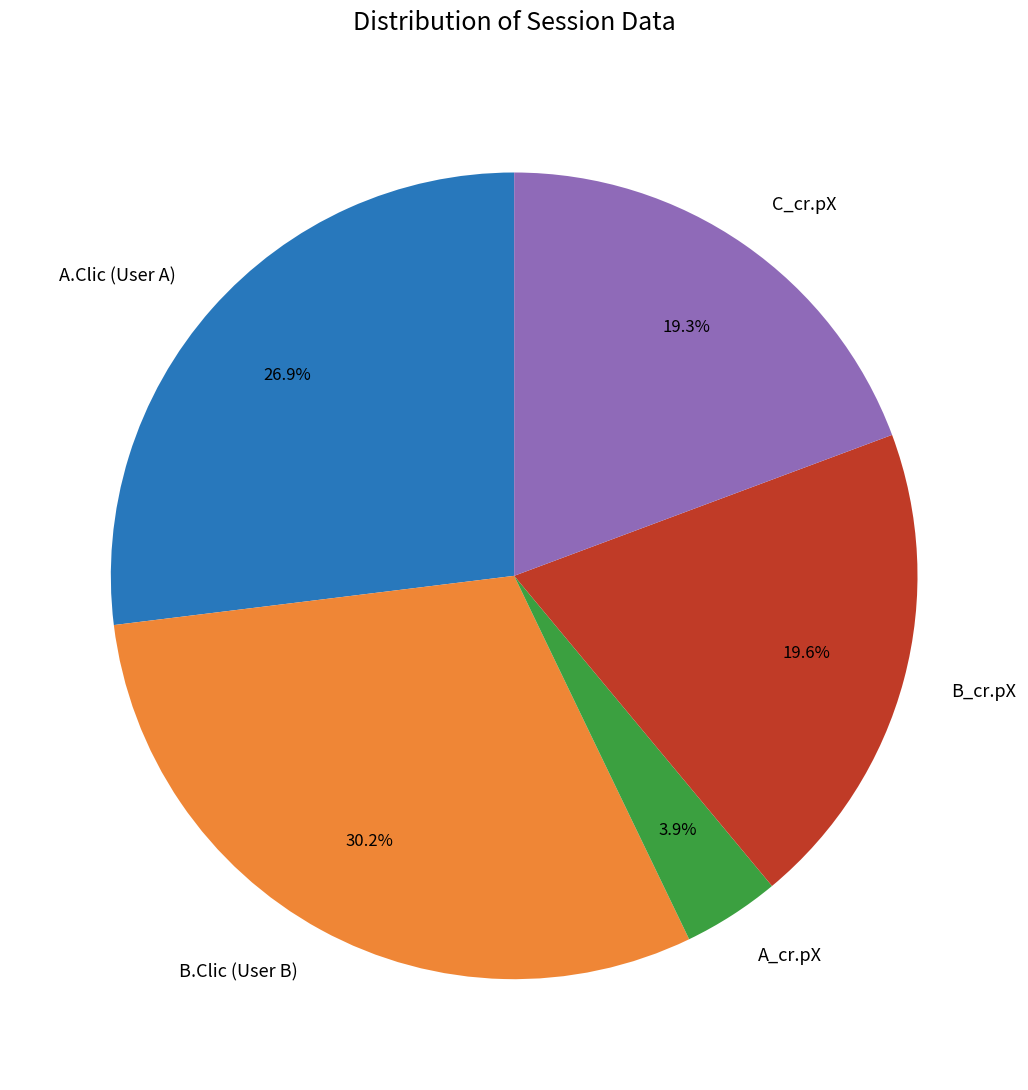

Approximately how many times larger is the value at B_cr.pX compared to A.Clic (User A)?

0.7